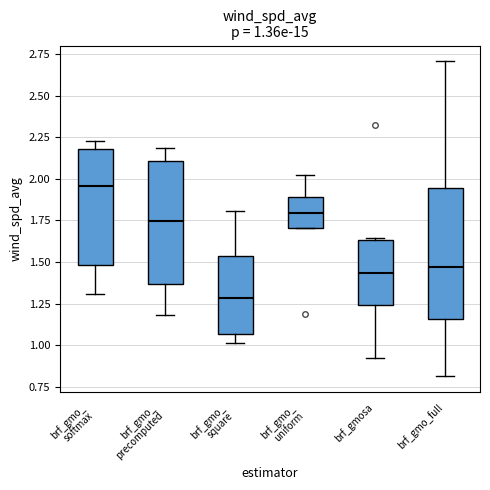

Which box's median line is the highest?

brf_gmo_ softmax